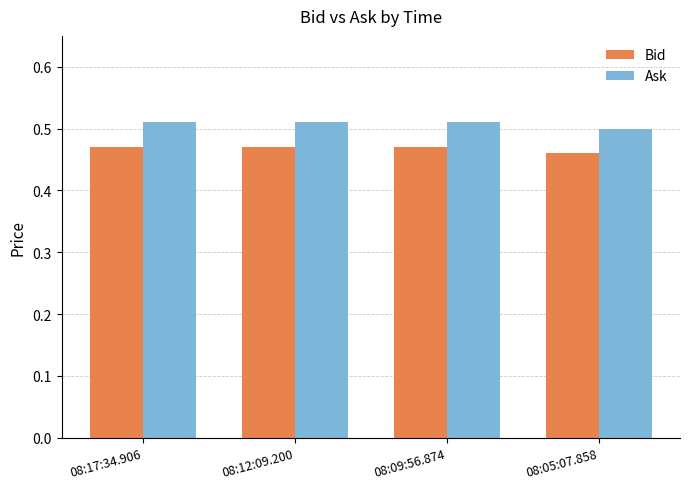

At which label is Bid closest to 0?

08:05:07.858